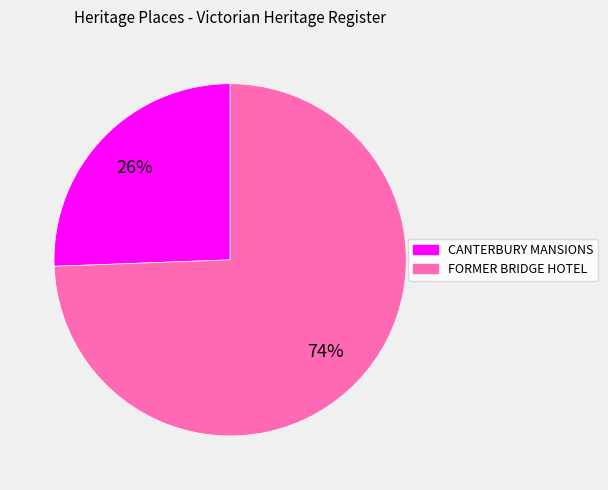

Between CANTERBURY MANSIONS and FORMER BRIDGE HOTEL, which is larger?

FORMER BRIDGE HOTEL